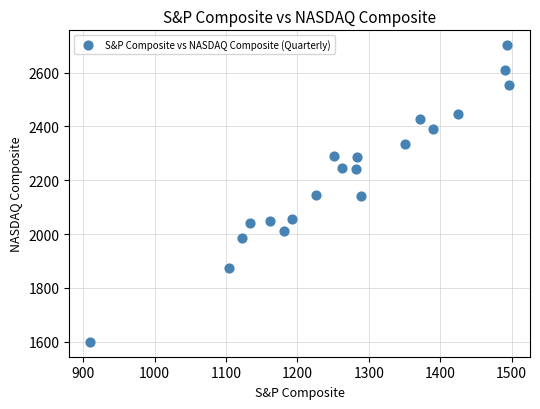

What is the range of X values (max minus min)?

586.6